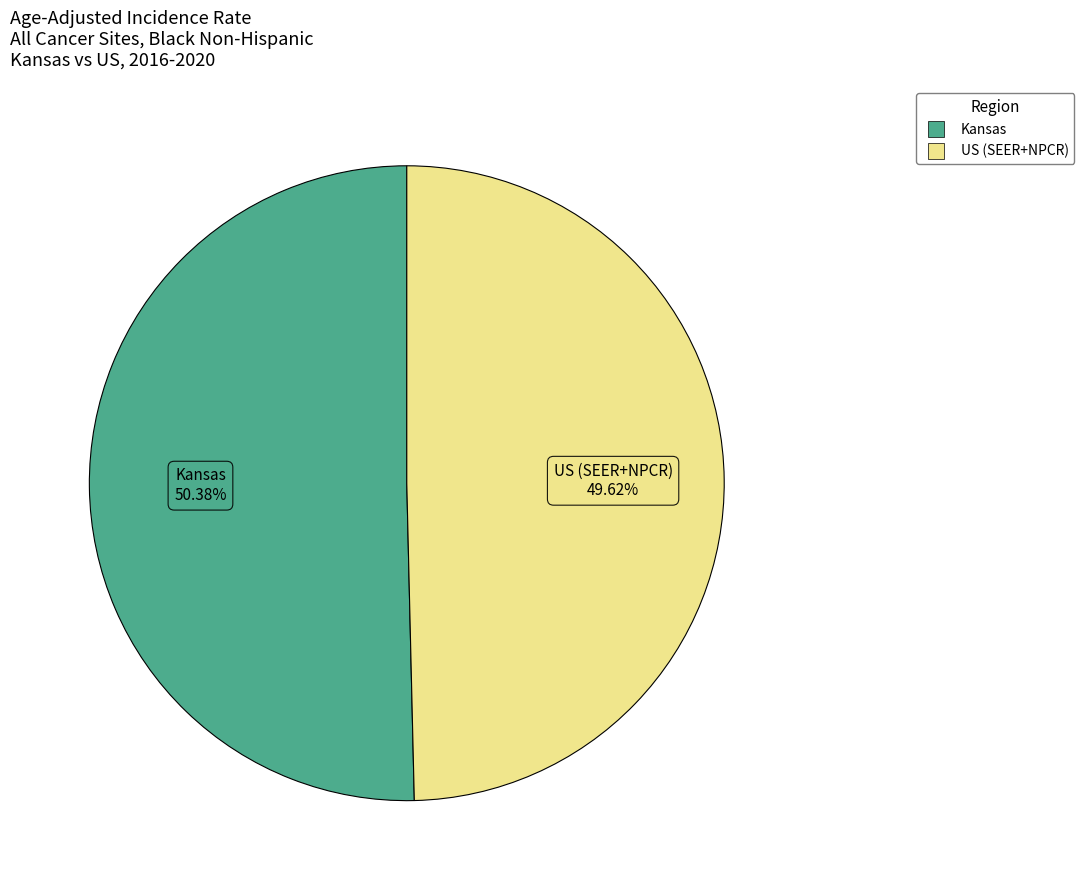

The US (SEER+NPCR) slice represents 50% of the pie. True or false?

True